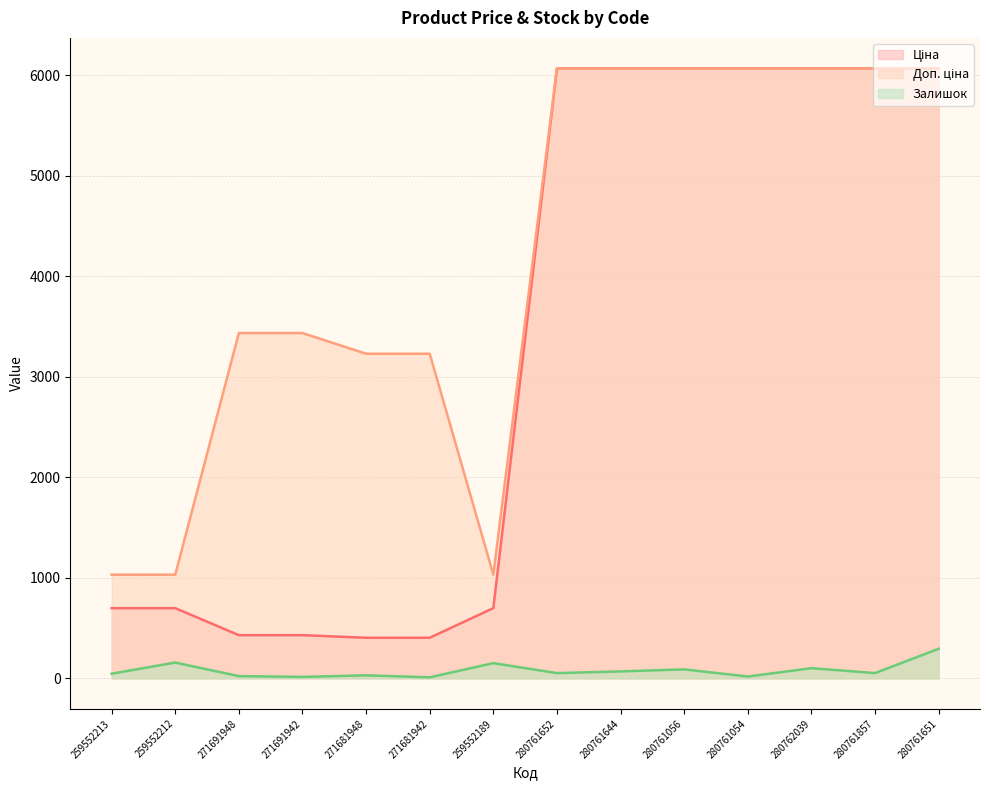

Which series has the largest range (max minus min)?

Ціна